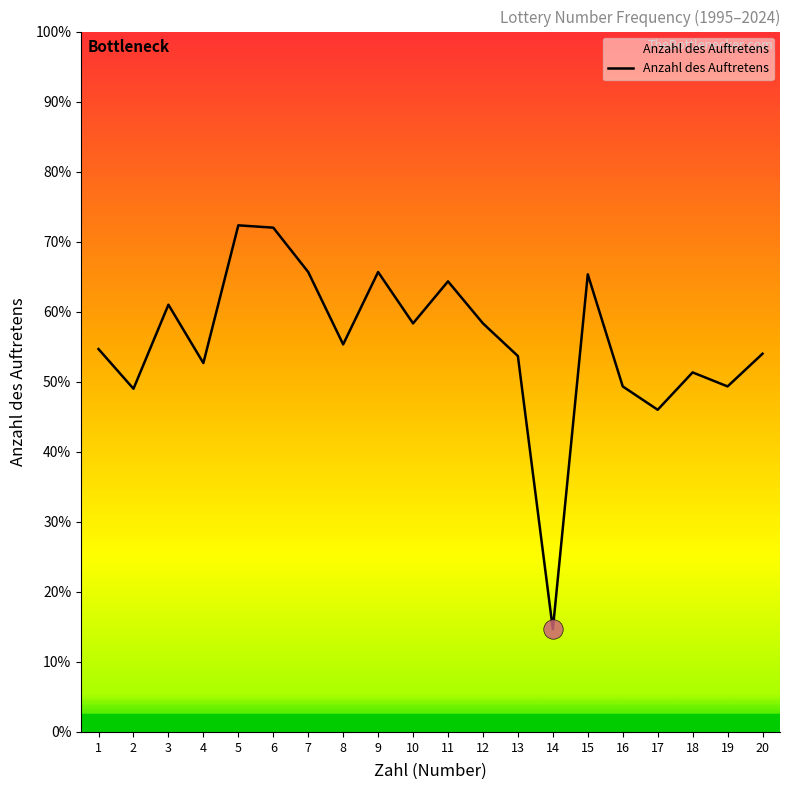

How many interior local valleys (lower than both neighbors) does the data have?

7